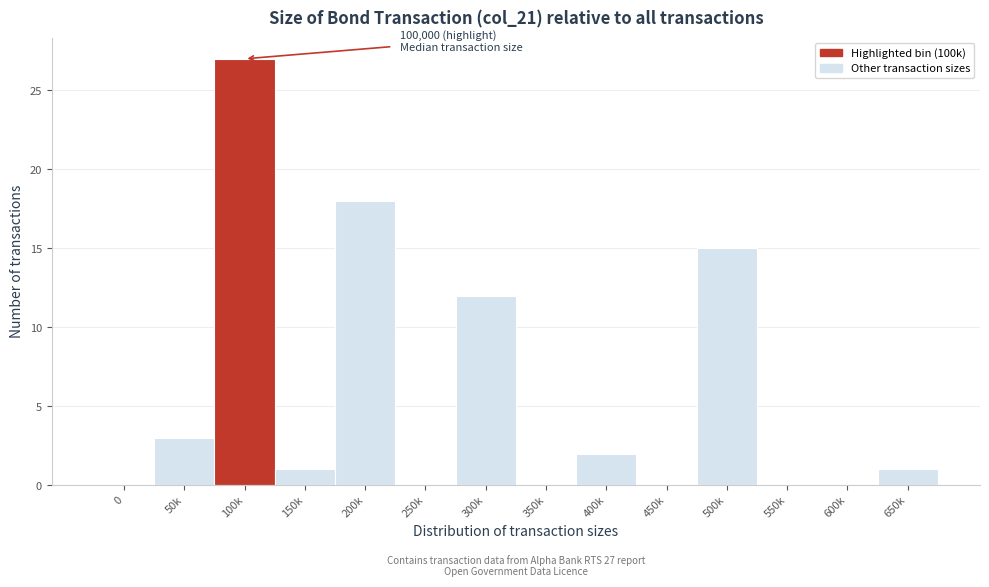

Reading left to right, list all the values displayed in this chart.

0=0	50k=3	100k=27	150k=1	200k=18	250k=0	300k=12	350k=0	400k=2	450k=0	500k=15	550k=0	600k=0	650k=1